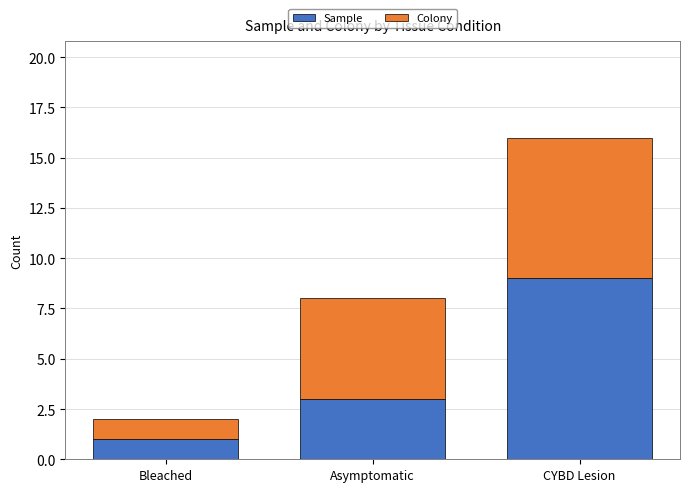

Which category has the highest value in the Sample series?

CYBD Lesion